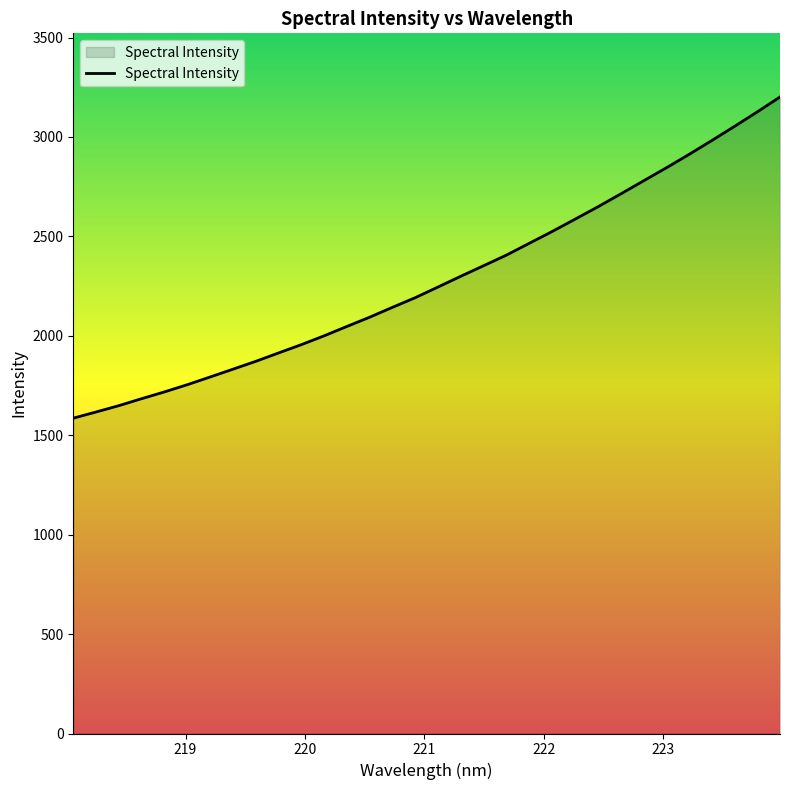

What is the minimum value shown in the chart?

1585.9